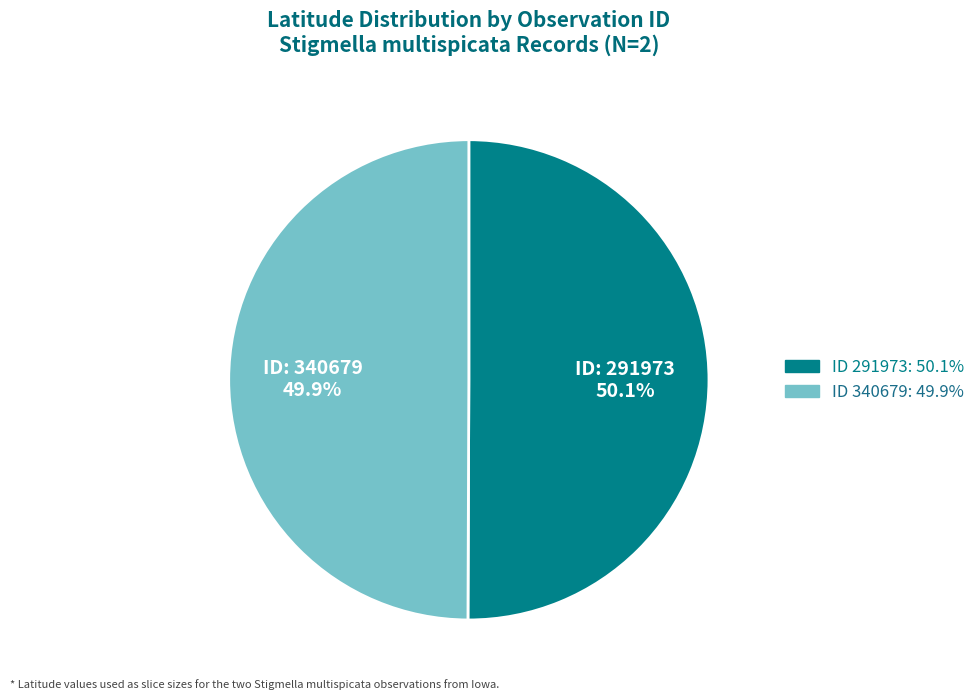

Is there any slice that represents more than half of the pie?

Yes